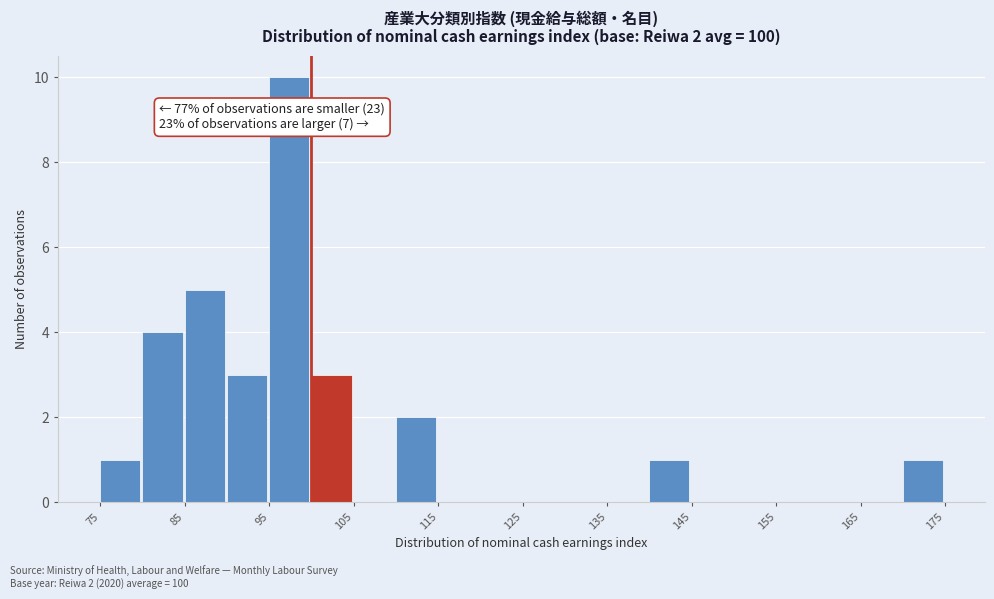

Which range on the x-axis has the tallest bar?

95 to 100